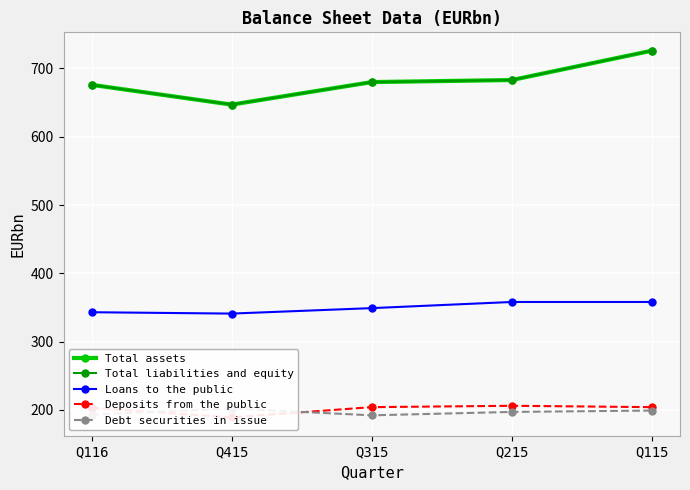

Which has a higher value, Q415 or Q215?

Q215